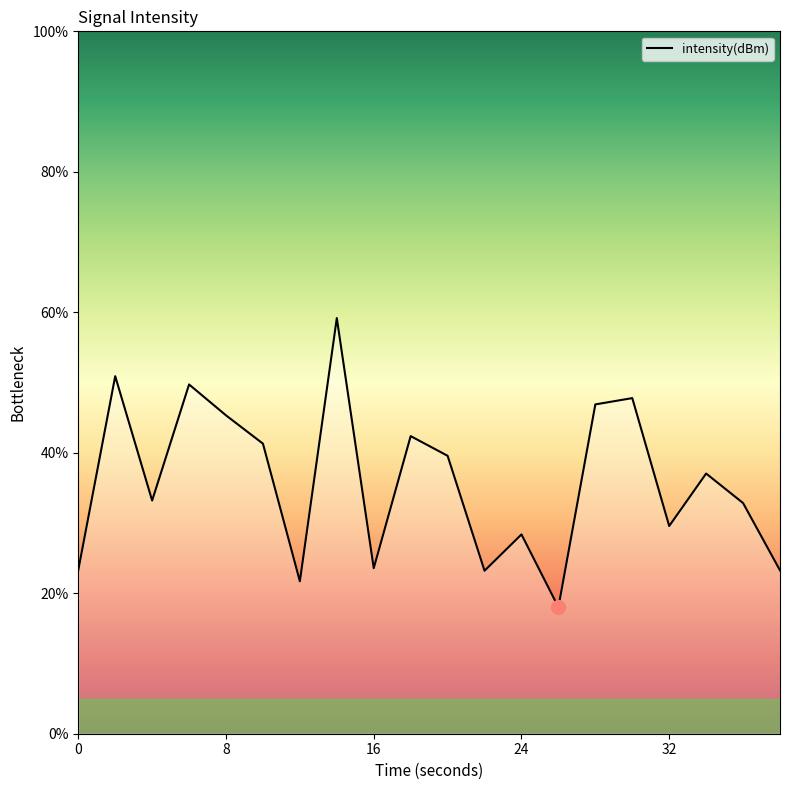

What is the smallest value displayed?

18.0